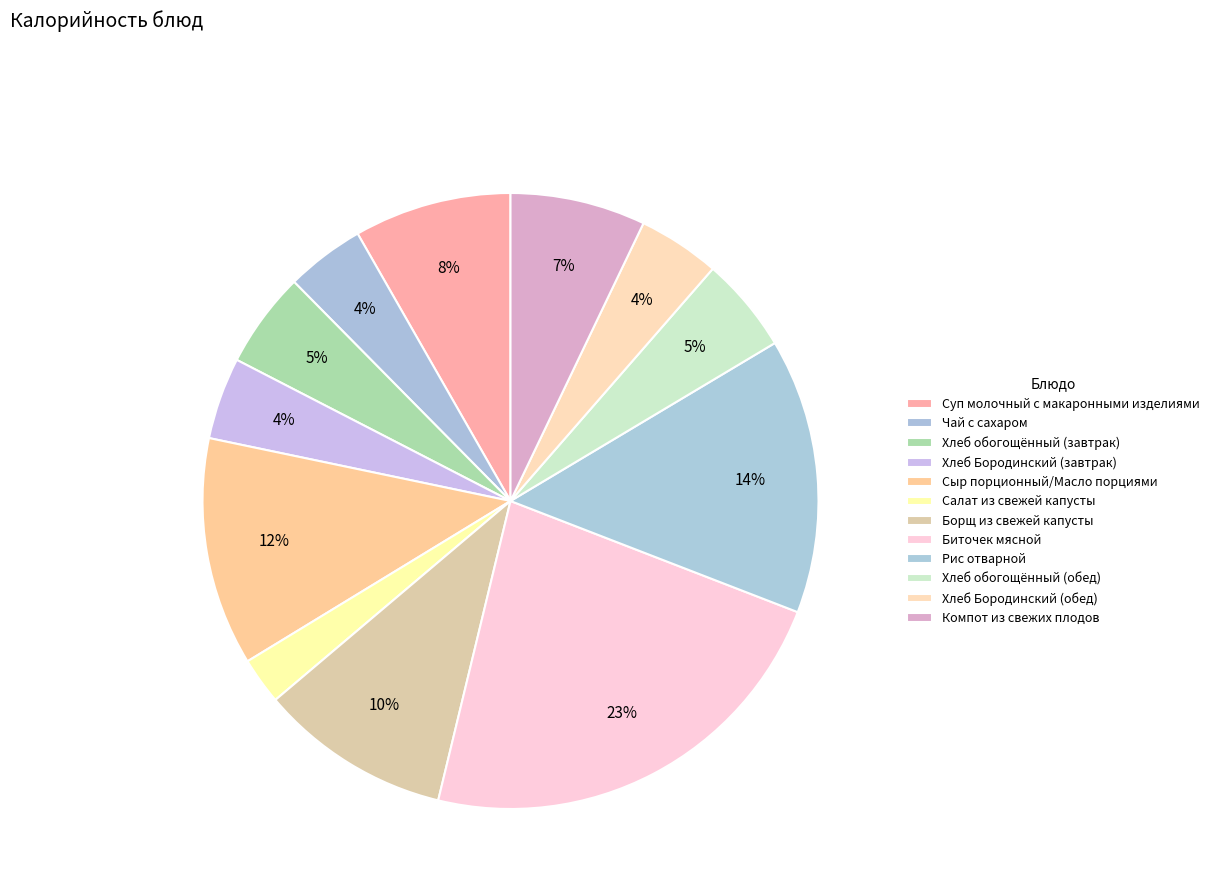

Rank the categories by value from highest to lowest.

Биточек мясной, Рис отварной, Сыр порционный/Масло порциями, Борщ из свежей капусты, Суп молочный с макаронными изделиями, Компот из свежих плодов, Хлеб обогощённый (завтрак), Хлеб обогощённый (обед), Хлеб Бородинский (завтрак), Хлеб Бородинский (обед), Чай с сахаром, Салат из свежей капусты